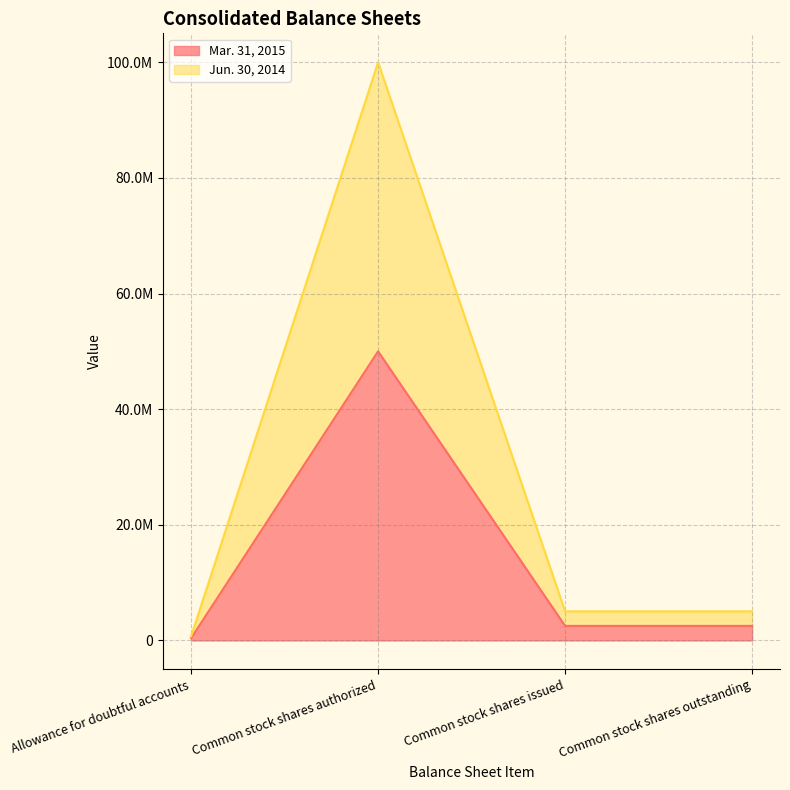

What position from the right is Allowance for doubtful accounts?

4